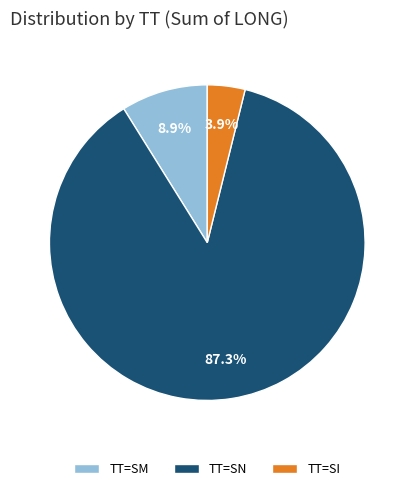

How many segments does this pie chart have?

3